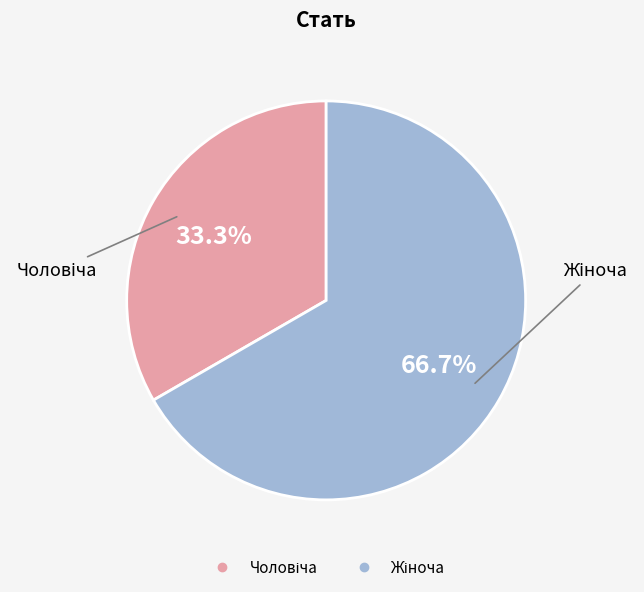

Does any single category account for the majority?

Yes